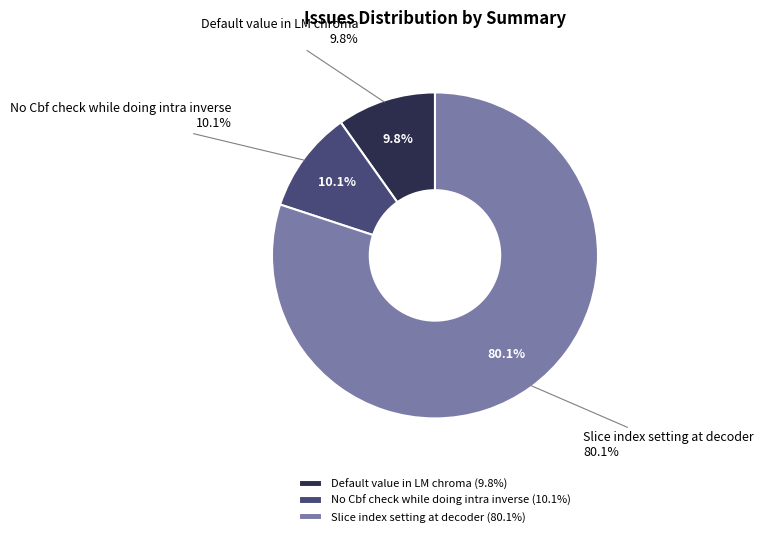

To the nearest percent, what is the difference between the Slice index setting at decoder and No Cbf check while doing intra inverse slice percentages?

70%